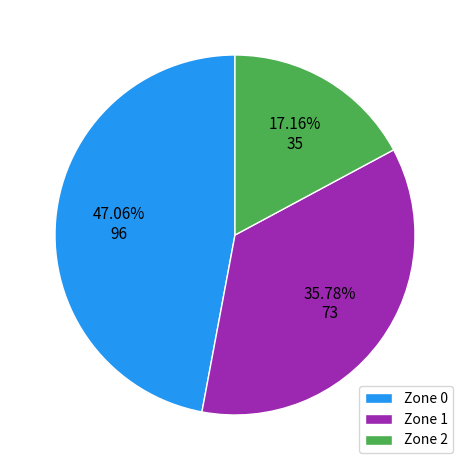

To the nearest percent, what percentage of the pie is Zone 2?

17%